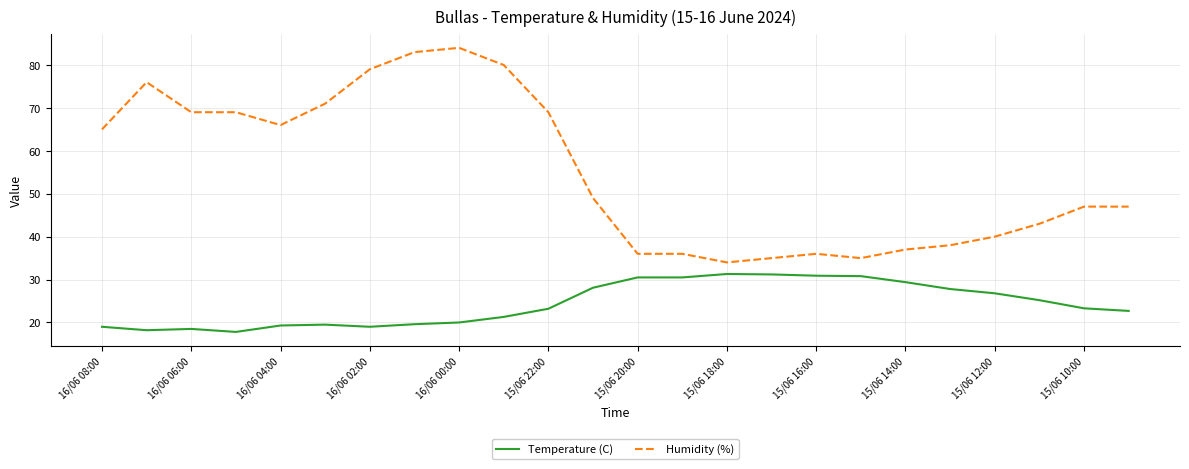

What is the highest value of the Humidity (%) series?

84.0